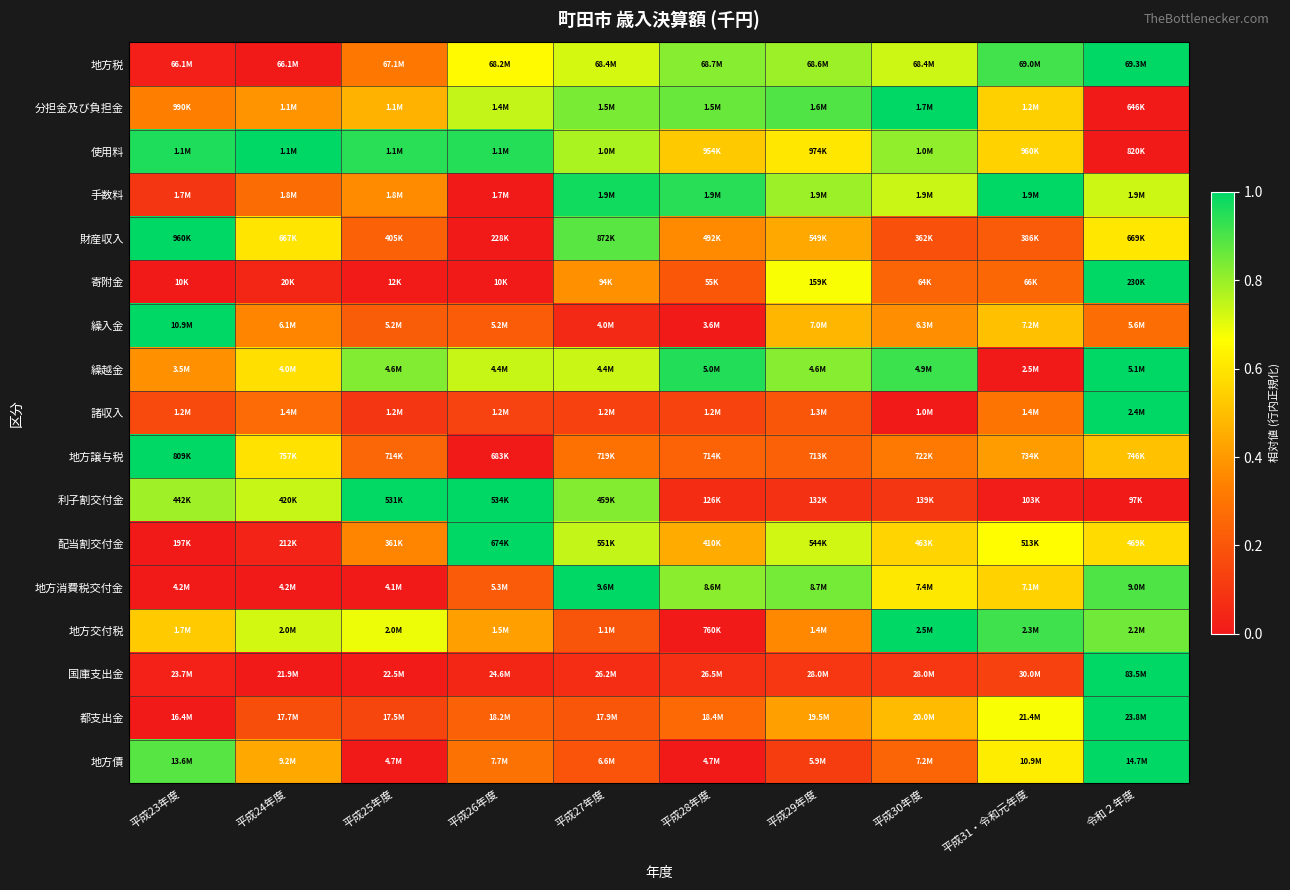

At which category is the sum across all series the highest?

令和２年度